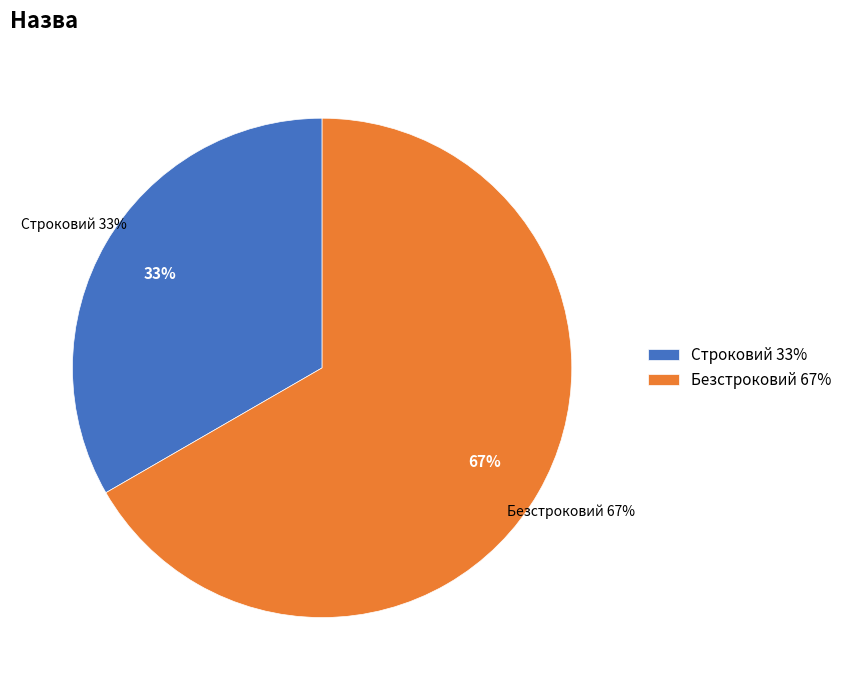

To the nearest percent, what is the difference between the largest and smallest slice percentages?

33%